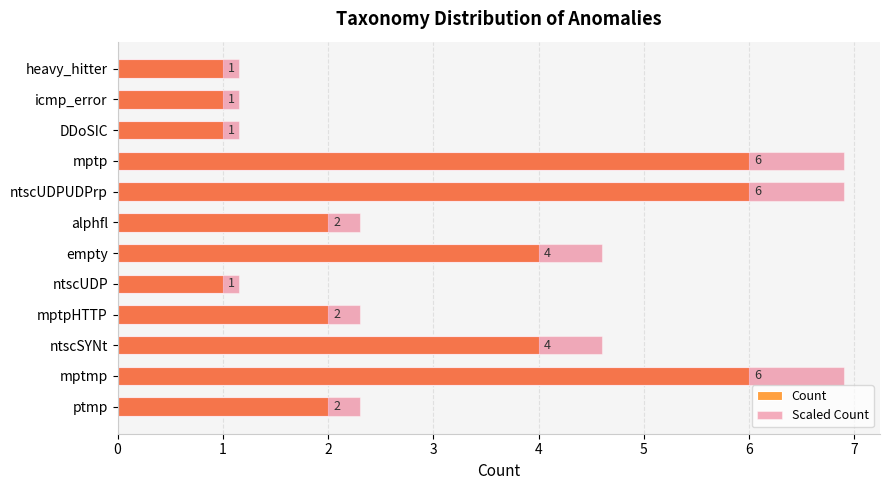

Rank the categories by Scaled Count value from lowest to highest.

ntscUDP, DDoSIC, icmp_error, heavy_hitter, ptmp, mptpHTTP, alphfl, ntscSYNt, empty, mptmp, ntscUDPUDPrp, mptp